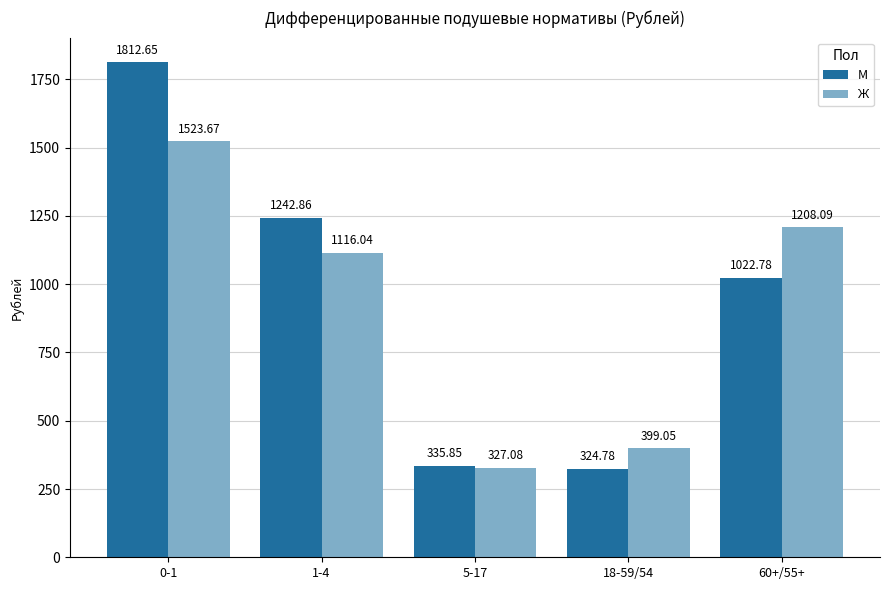

Which series changed the most between 1-4 and 5-17?

М